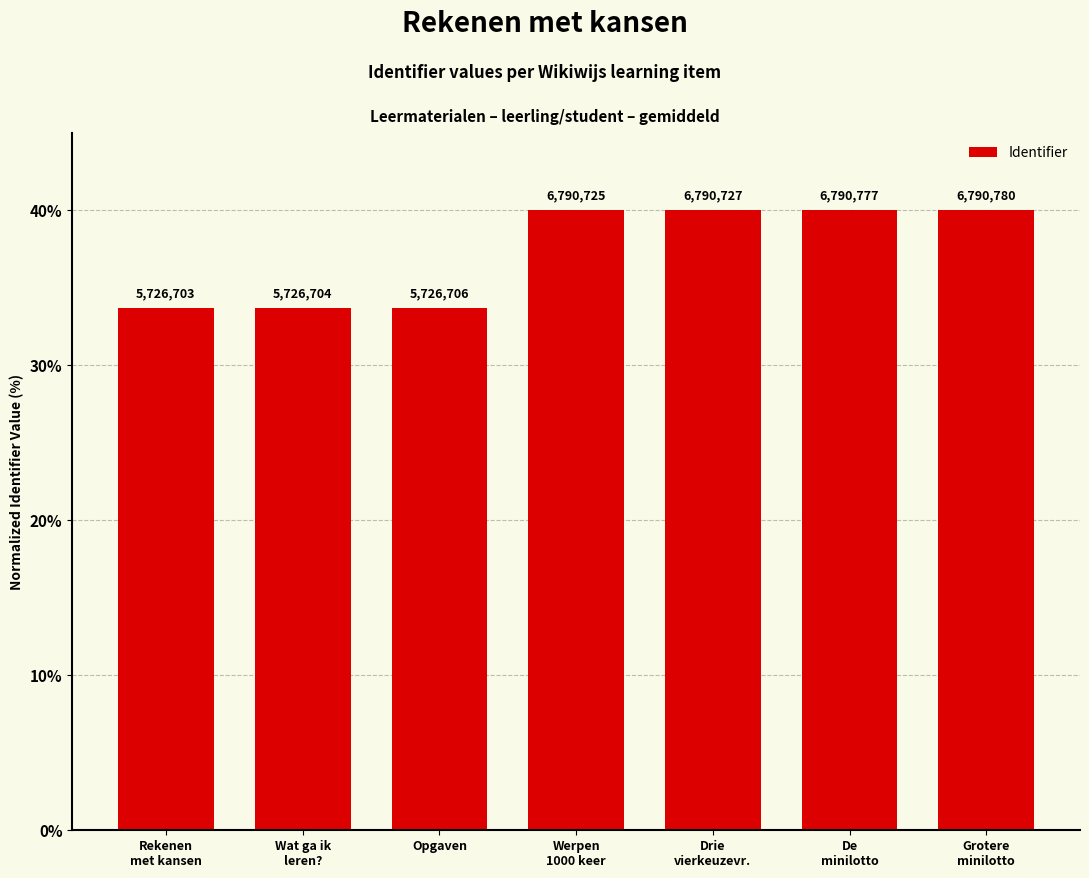

List the labels in order of value, smallest first.

Rekenen
met kansen, Wat ga ik
leren?, Opgaven, Werpen
1000 keer, Drie
vierkeuzevr., De
minilotto, Grotere
minilotto